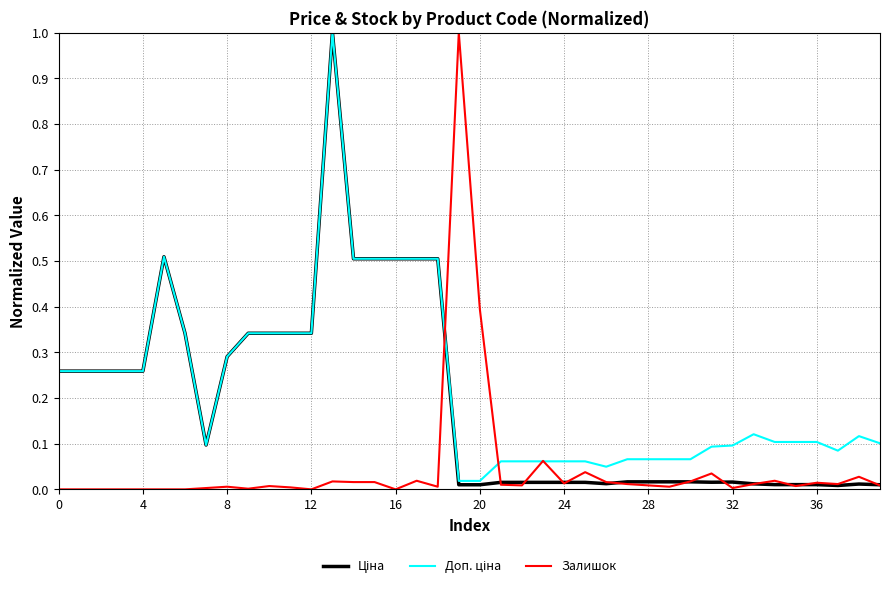

What is the greatest value displayed?

1.0